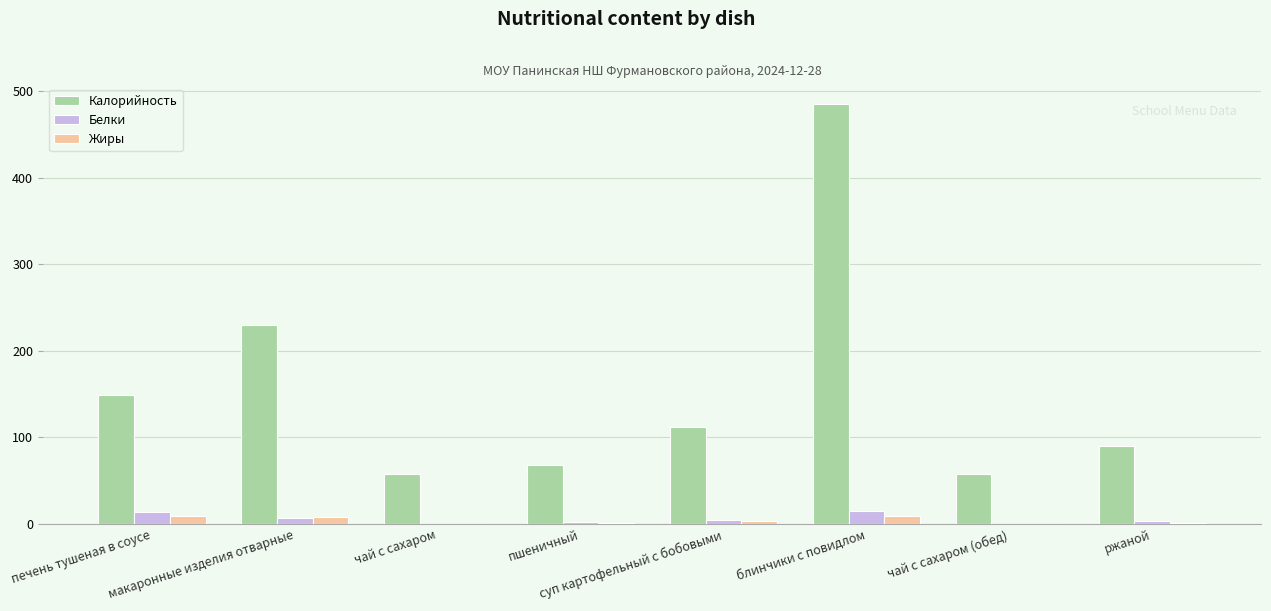

Which series has the widest spread of values?

Калорийность